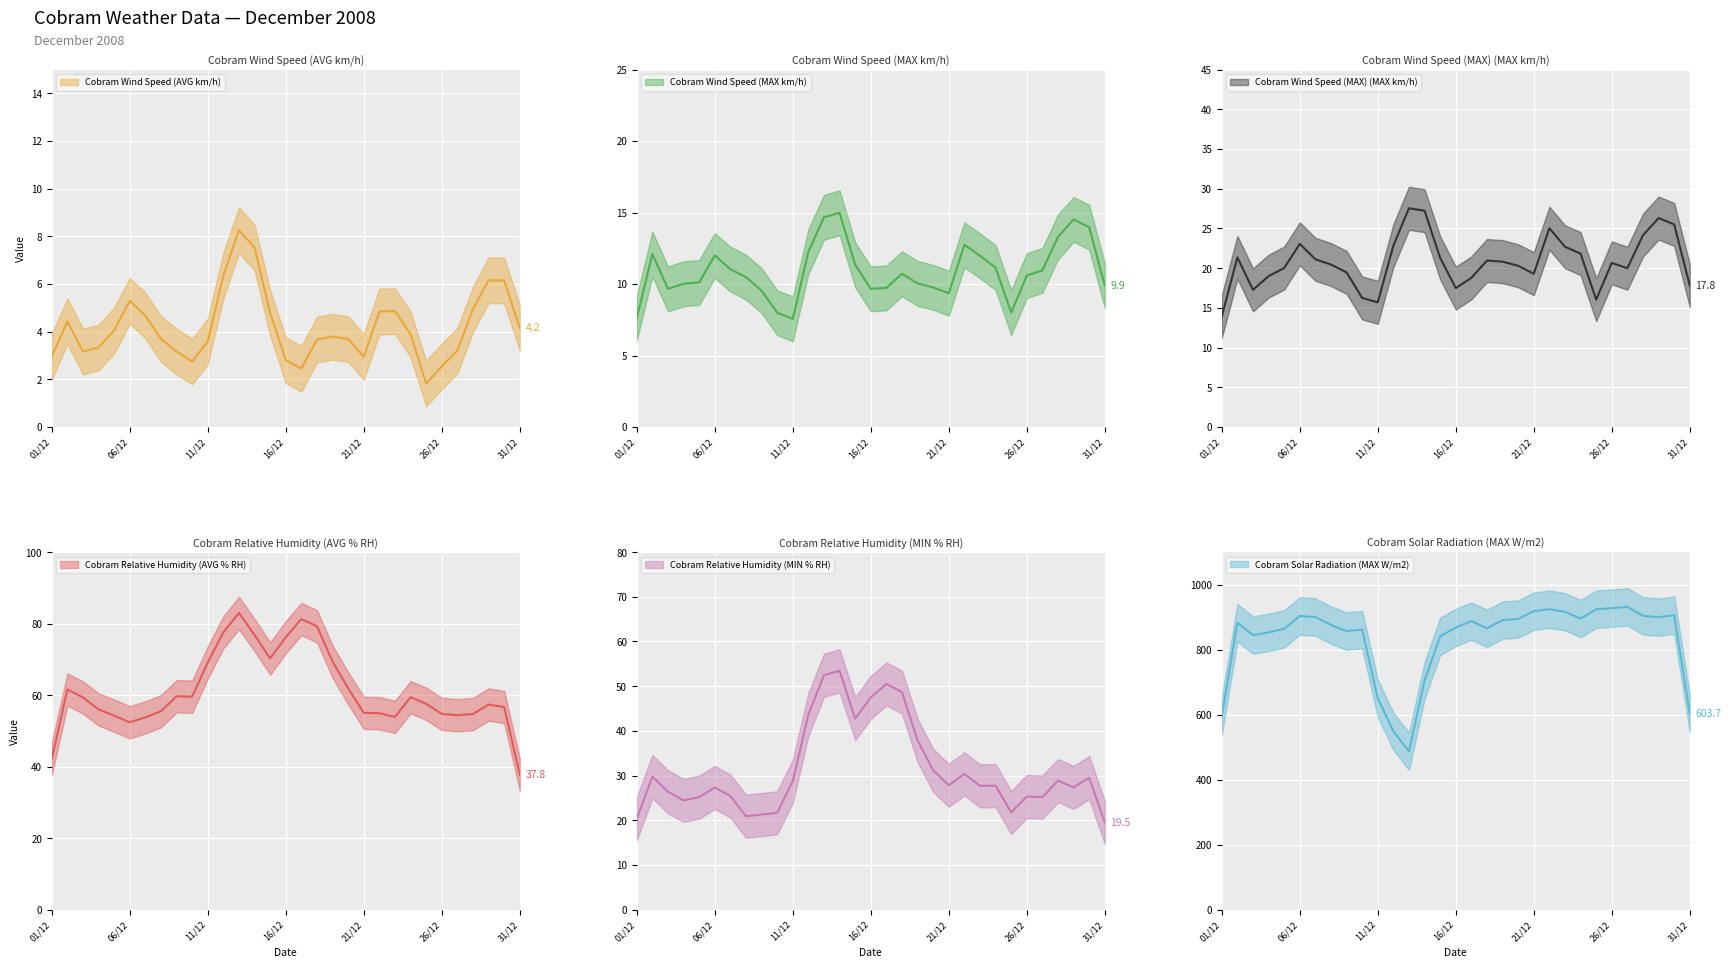

What is the maximum value shown in the chart?

989.1